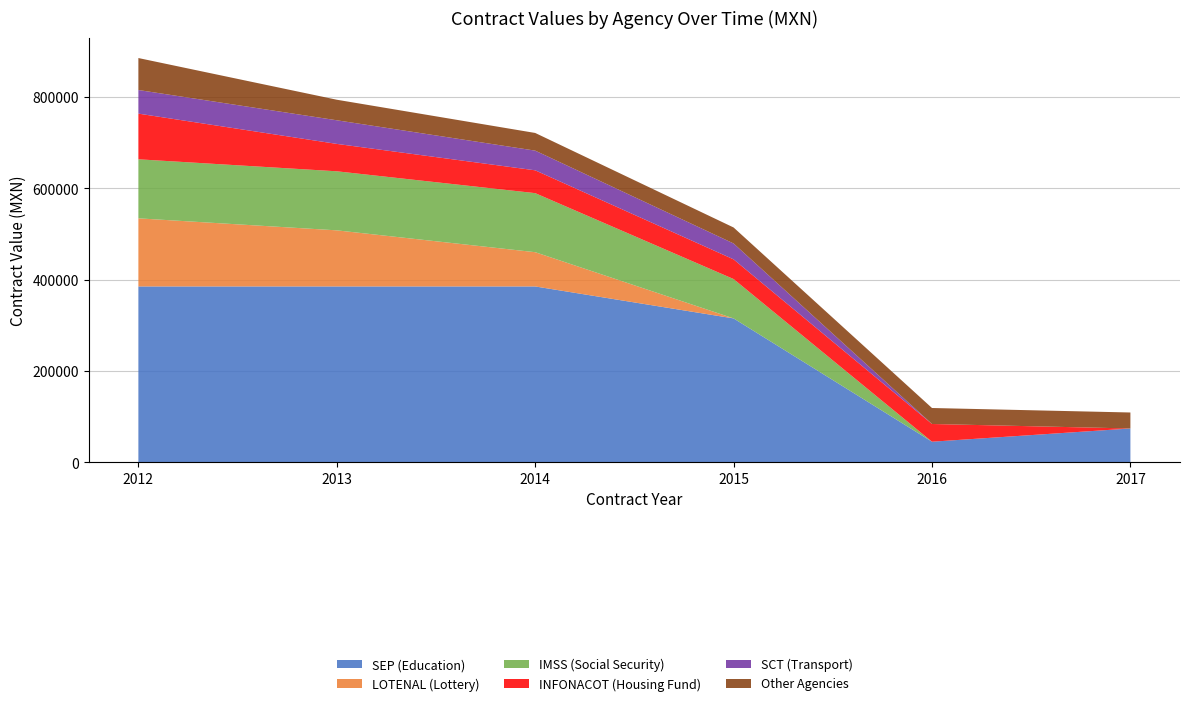

Reading left to right, what are all the values shown in this chart?

SEP (Education): 385000.0	385000.0	385000.0	315000.0	45000.0	73965.5
LOTENAL (Lottery): 149137.9	122844.8	75000.0	0.0	0.0	0.0
IMSS (Social Security): 129310.3	129310.3	129310.3	86206.9	0.0	0.0
INFONACOT (Housing Fund): 100000.0	60000.0	50000.0	43103.4	38793.1	0.0
SCT (Transport): 51724.1	51724.1	43103.4	34800.0	0.0	0.0
Other Agencies: 70000.0	44999.6	38700.0	35000.0	35000.0	35000.0